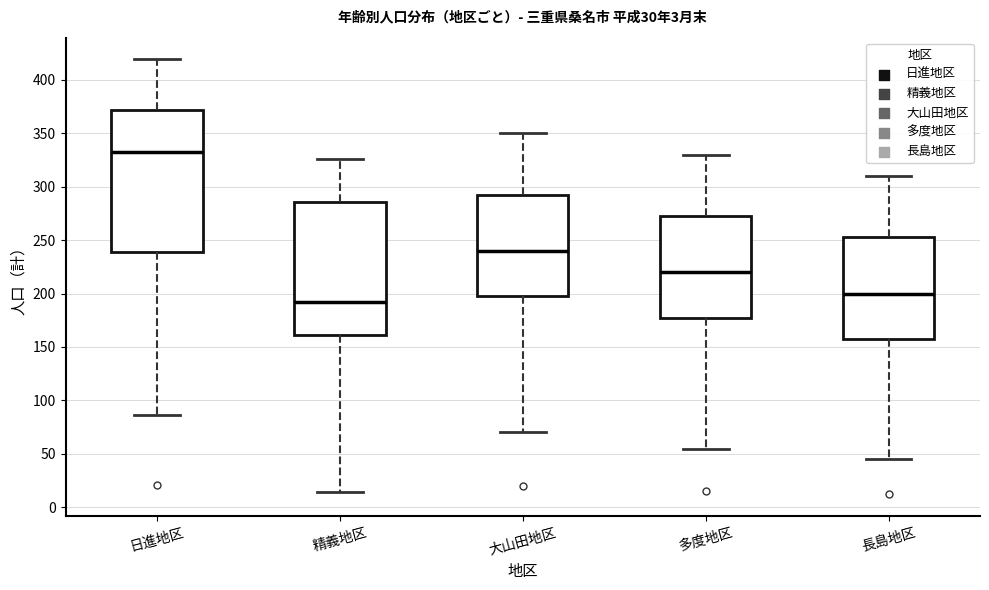

Which box's median line is the highest?

日進地区